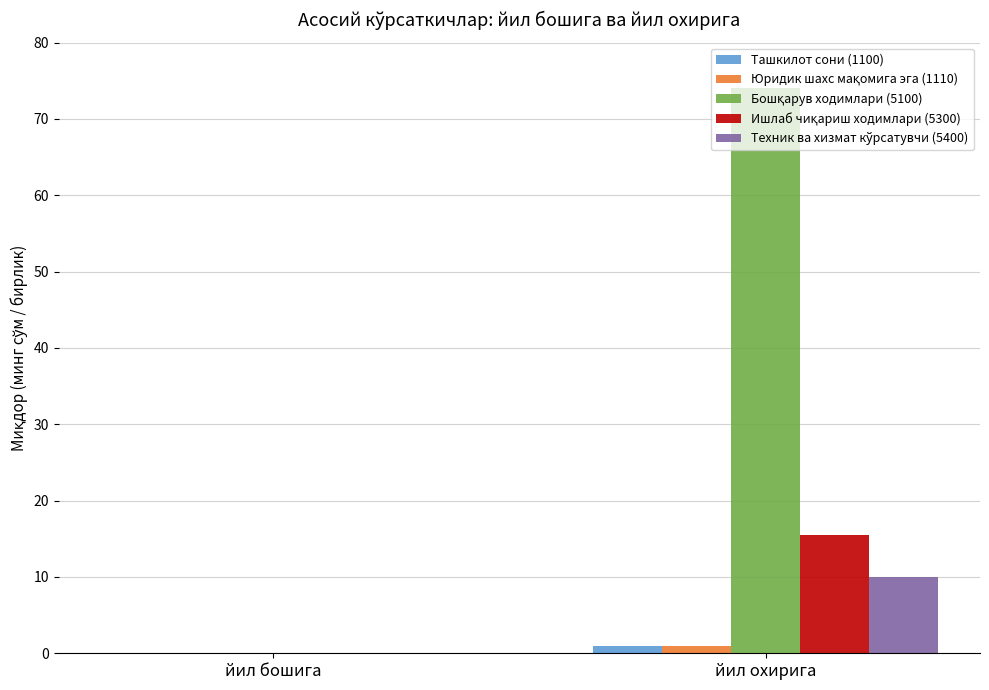

The Ташкилот сони (1100) series shows 0.0 at йил бошига. True or false?

True